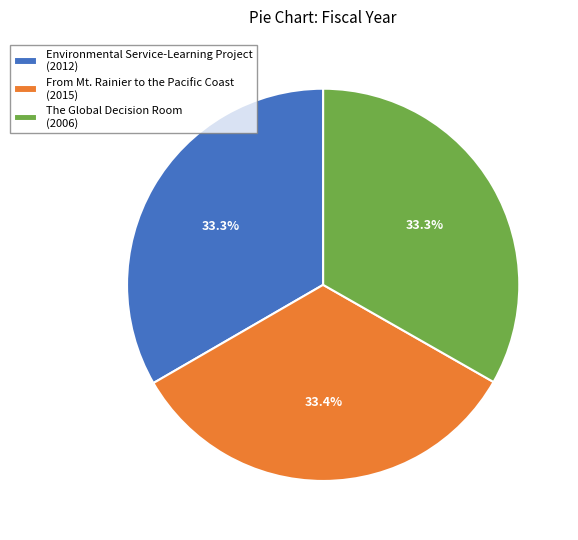

Count the number of slices in the pie.

3